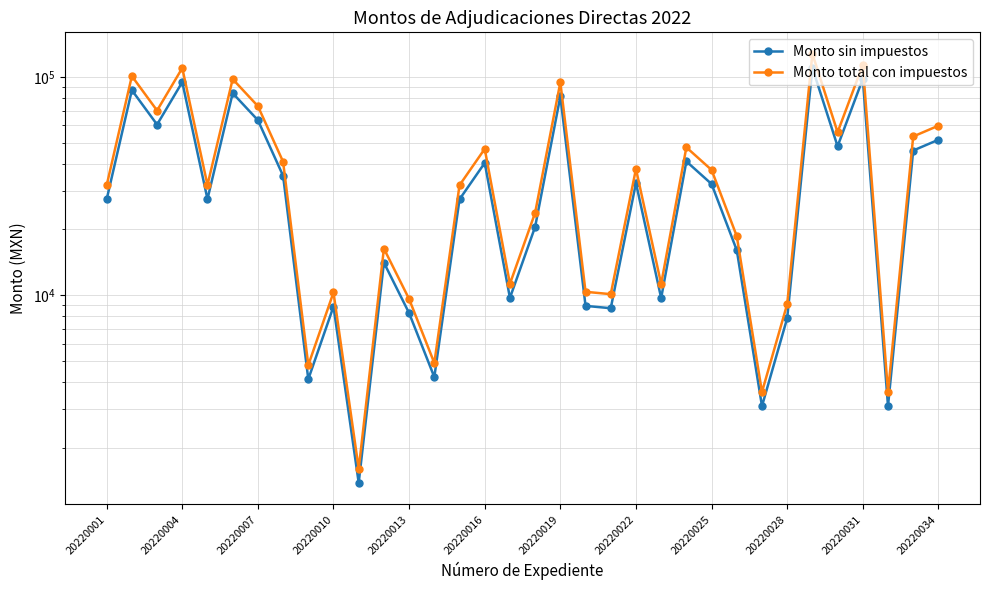

Rank the series at 20220025 from lowest to highest value.

Monto sin impuestos, Monto total con impuestos